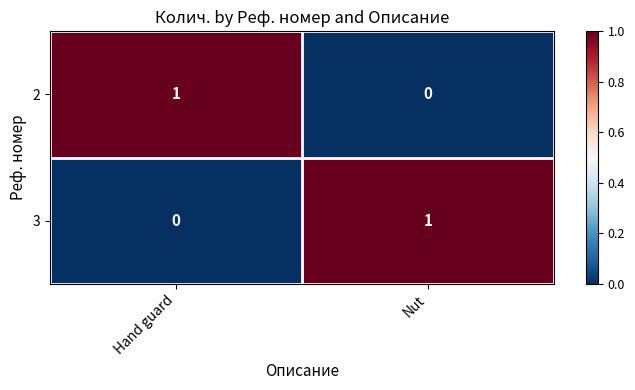

Which category has the lowest value in the 3 series?

Hand guard